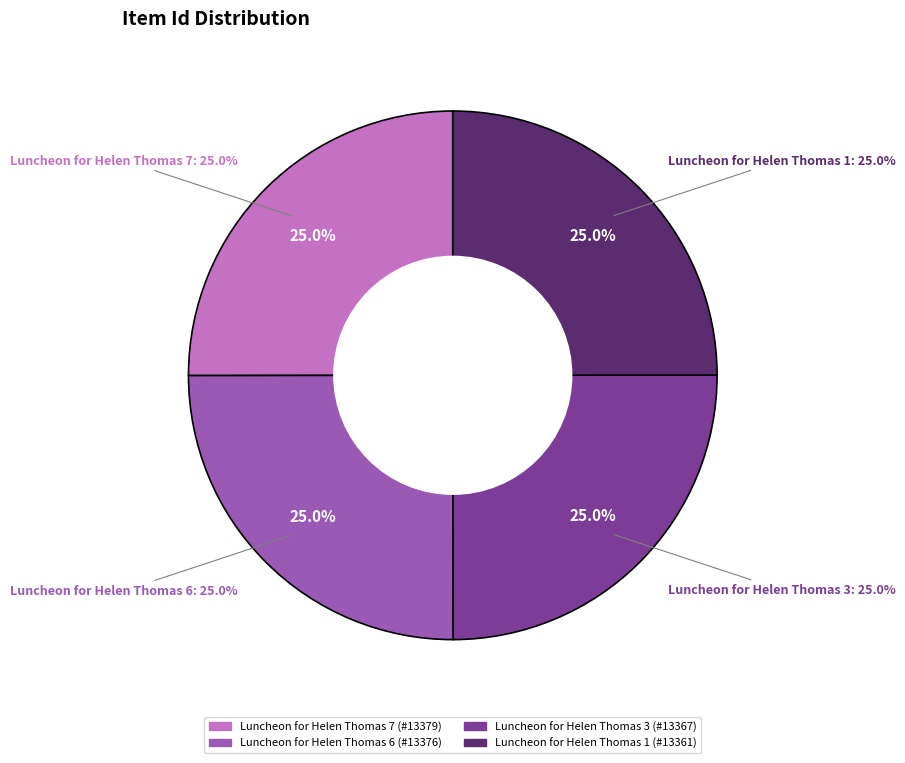

Is there a majority slice in this chart?

No